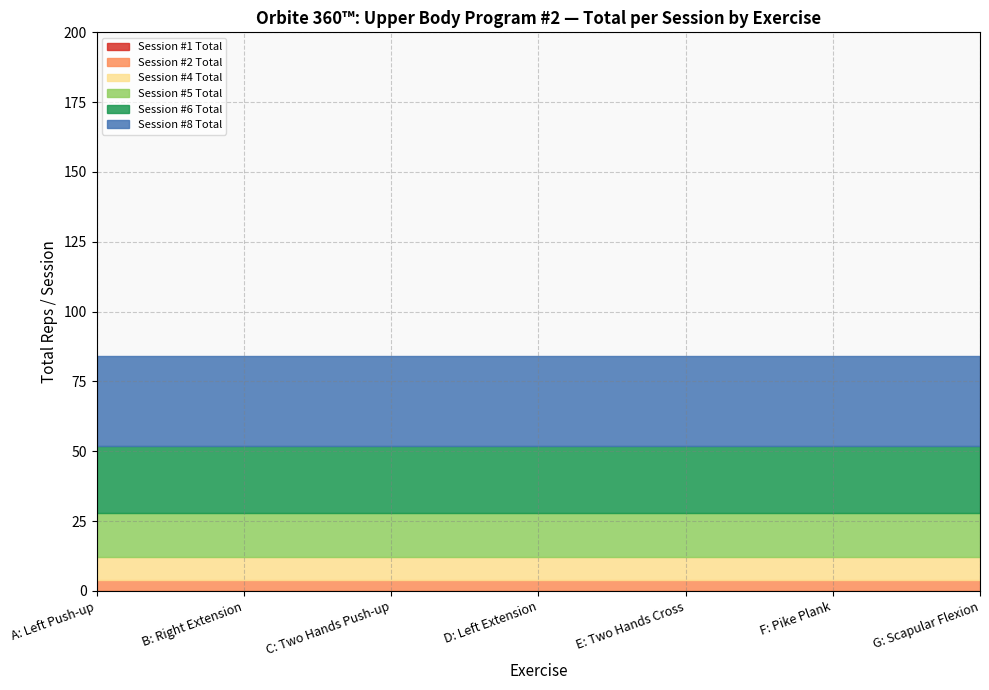

The Session #6 Total series shows 24 at E: Two Hands Cross. True or false?

True